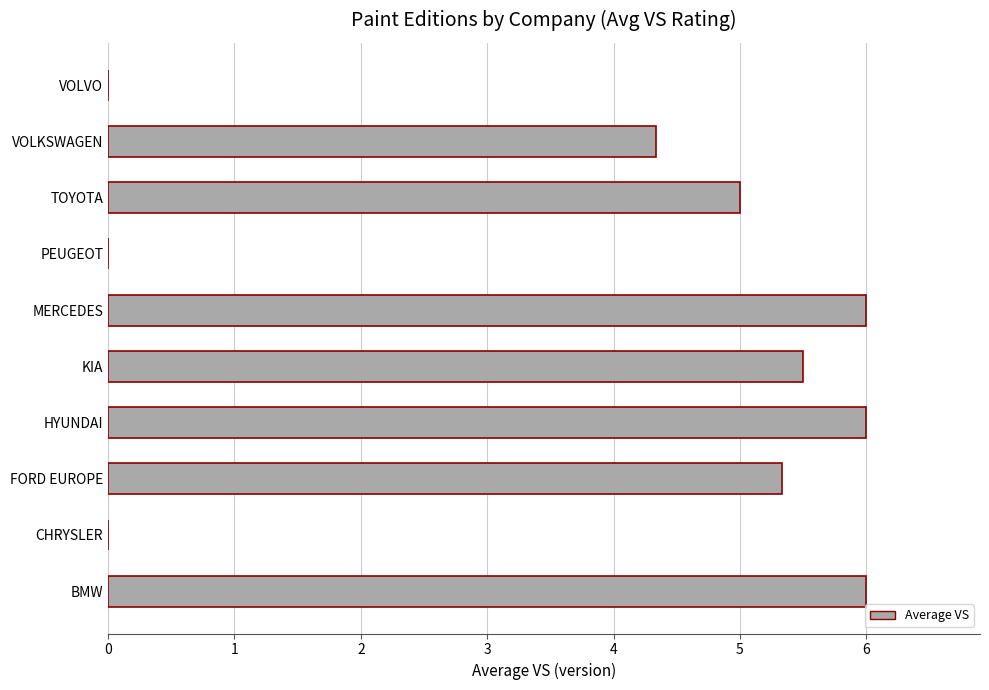

True or false: the data shows 3.1 at FORD EUROPE.

False